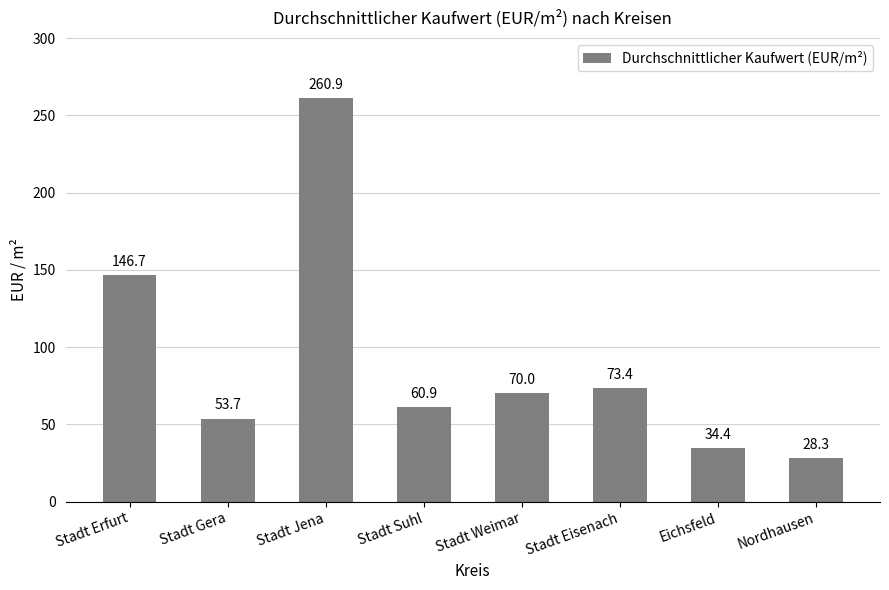

How many categories are shown in the chart?

8